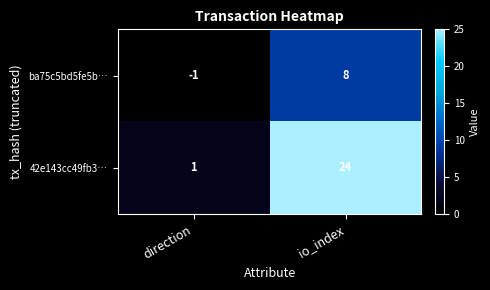

Reading left to right, transcribe all the data shown in this chart.

ba75c5bd5fe5b…: direction=-1	io_index=8
42e143cc49fb3…: direction=1	io_index=24